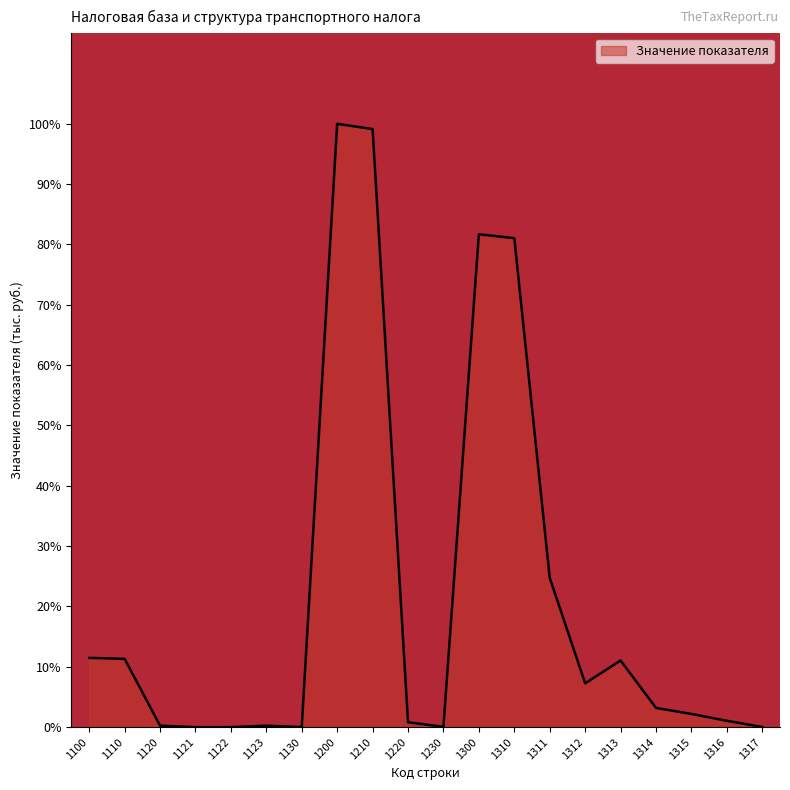

What is the difference between the values at 1300 and 1311?

56.9